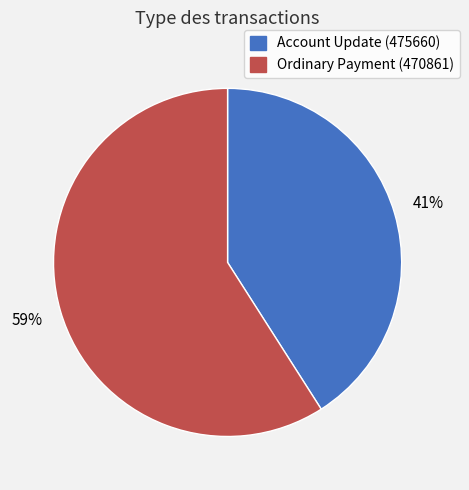

How many segments does this pie chart have?

2